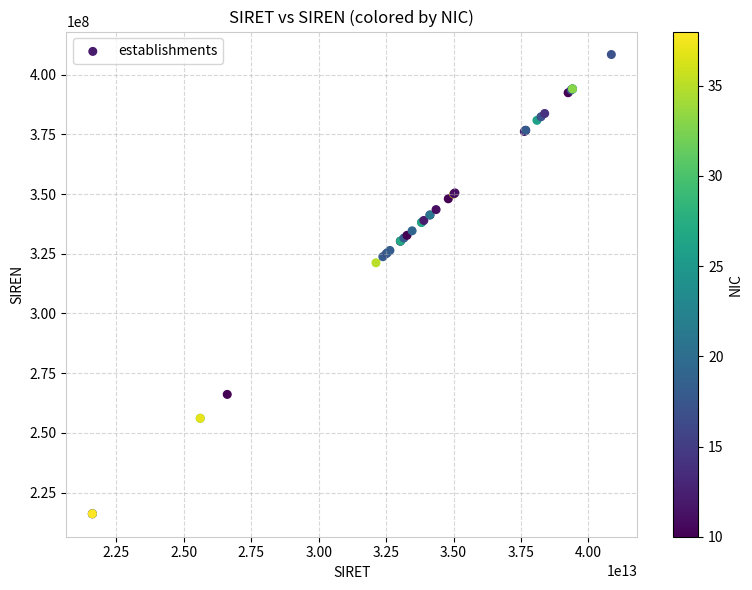

What Y value in the scatter plot is closest to 312297381?

321245375